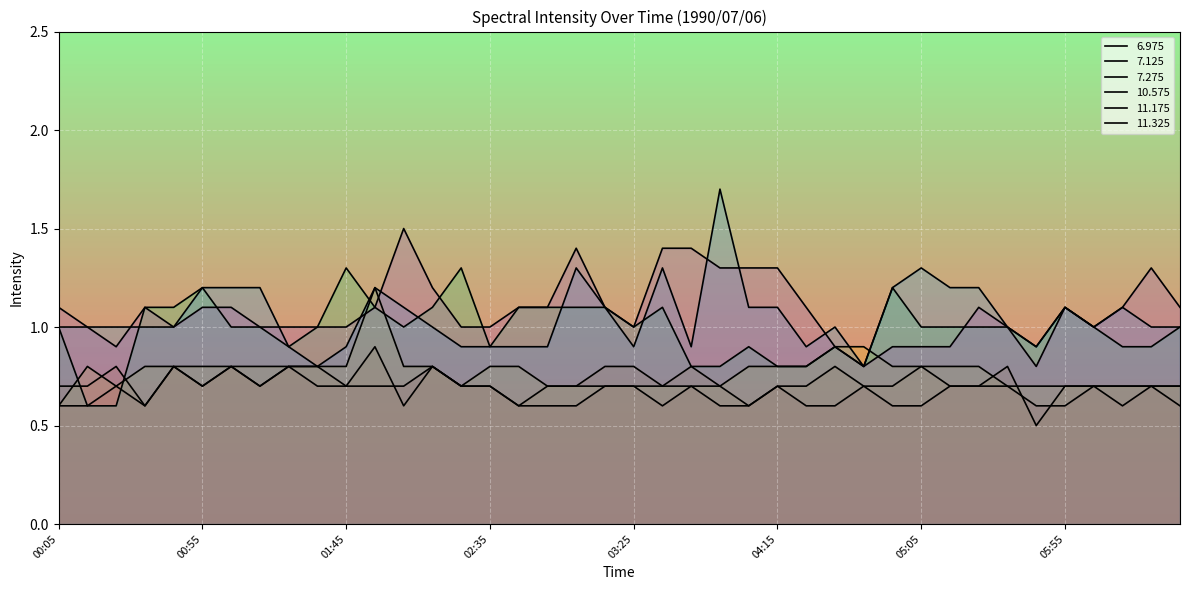

What is the label of the 6th point from the right?

05:45